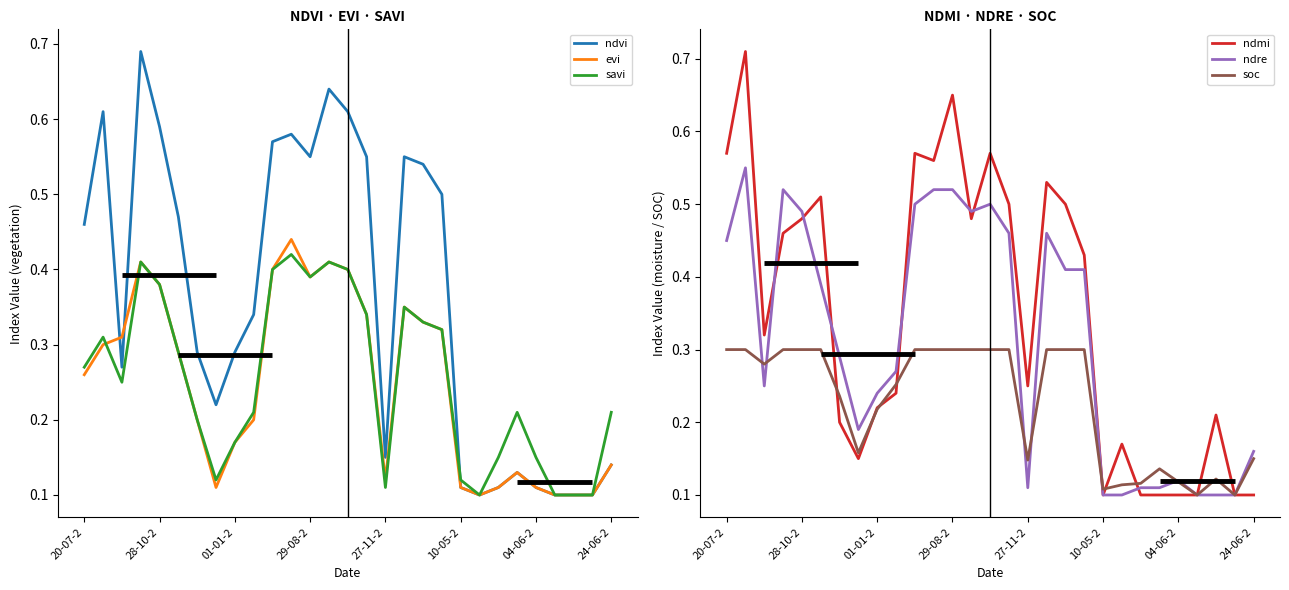

Reading right to left, list all the values displayed in this chart.

ndvi: 0.1	0.1	0.1	0.1	0.1	0.1	0.1	0.1	0.1	0.5	0.5	0.6	0.1	0.6	0.6	0.6	0.6	0.6	0.6	0.3	0.3	0.2	0.3	0.5	0.6	0.7	0.3	0.6	0.5
evi: 0.1	0.1	0.1	0.1	0.1	0.1	0.1	0.1	0.1	0.3	0.3	0.3	0.1	0.3	0.4	0.4	0.4	0.4	0.4	0.2	0.2	0.1	0.2	0.3	0.4	0.4	0.3	0.3	0.3
savi: 0.2	0.1	0.1	0.1	0.1	0.2	0.1	0.1	0.1	0.3	0.3	0.3	0.1	0.3	0.4	0.4	0.4	0.4	0.4	0.2	0.2	0.1	0.2	0.3	0.4	0.4	0.2	0.3	0.3
ndmi: 0.1	0.1	0.2	0.1	0.1	0.1	0.1	0.2	0.1	0.4	0.5	0.5	0.2	0.5	0.6	0.5	0.7	0.6	0.6	0.2	0.2	0.1	0.2	0.5	0.5	0.5	0.3	0.7	0.6
ndre: 0.2	0.1	0.1	0.1	0.1	0.1	0.1	0.1	0.1	0.4	0.4	0.5	0.1	0.5	0.5	0.5	0.5	0.5	0.5	0.3	0.2	0.2	0.3	0.4	0.5	0.5	0.2	0.6	0.5
soc: 0.1	0.1	0.1	0.1	0.1	0.1	0.1	0.1	0.1	0.3	0.3	0.3	0.1	0.3	0.3	0.3	0.3	0.3	0.3	0.3	0.2	0.2	0.2	0.3	0.3	0.3	0.3	0.3	0.3